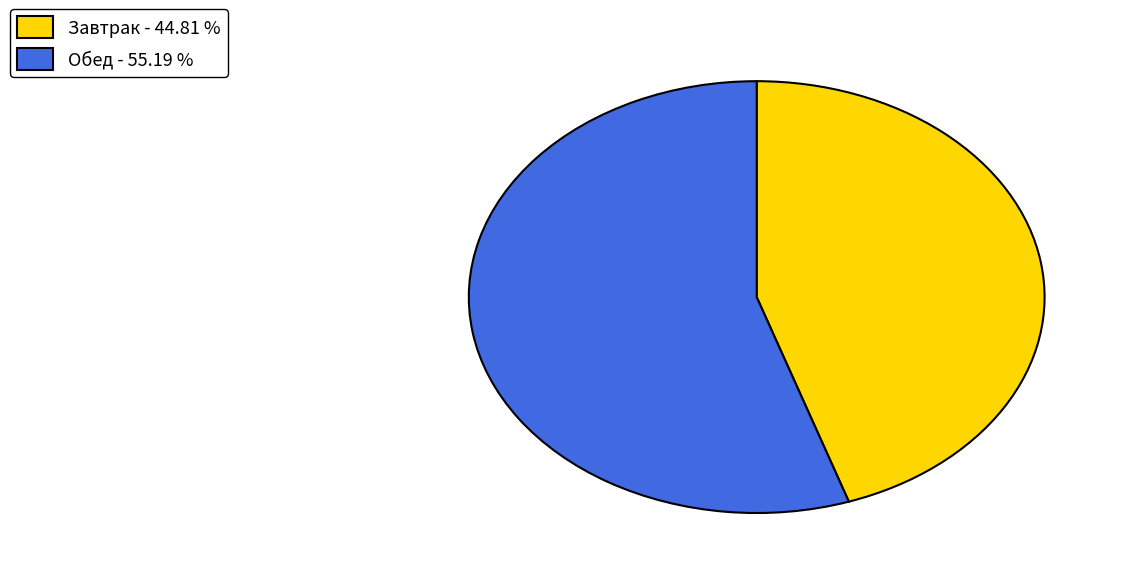

Approximately how many times larger is the value at Обед compared to Завтрак?

1.2